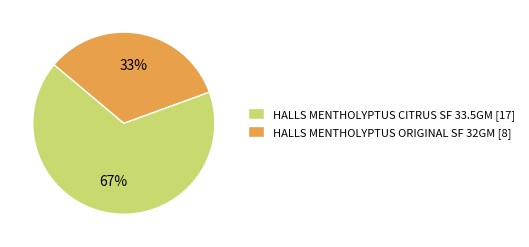

Which slice is the smallest?

HALLS MENTHOLYPTUS ORIGINAL SF 32GM